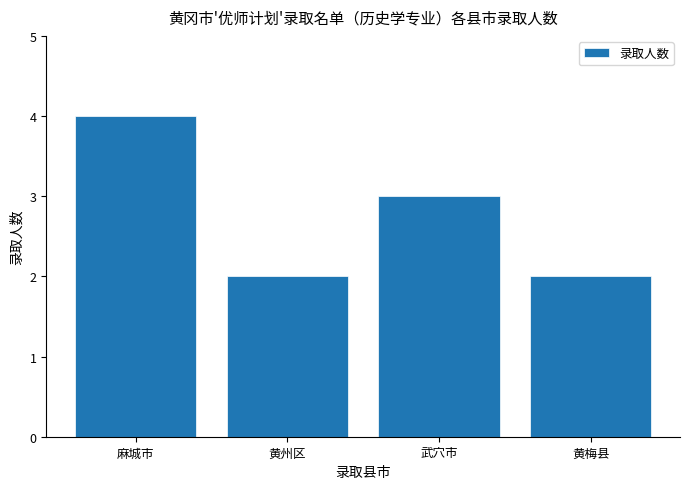

What is the label of the 3rd bar from the left?

武穴市